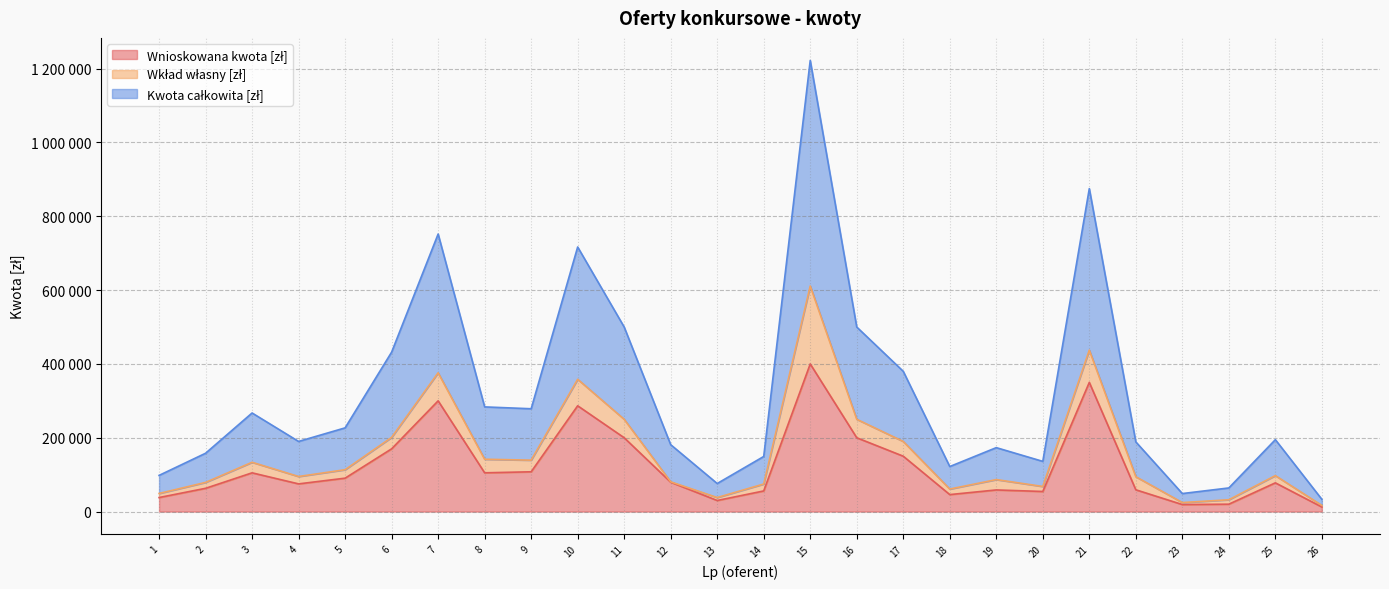

Which series has the widest spread of values?

Kwota całkowita [zł]